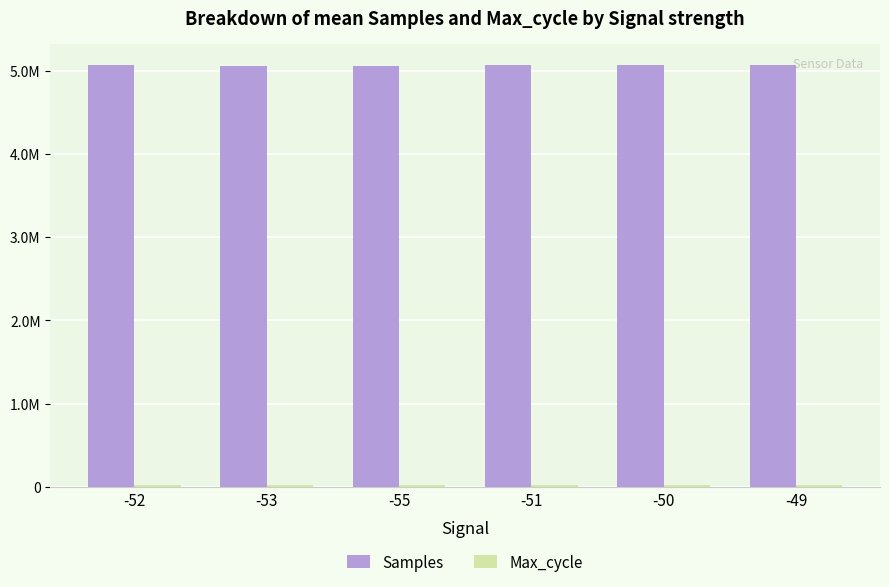

What is the greatest value displayed?

5068632.0